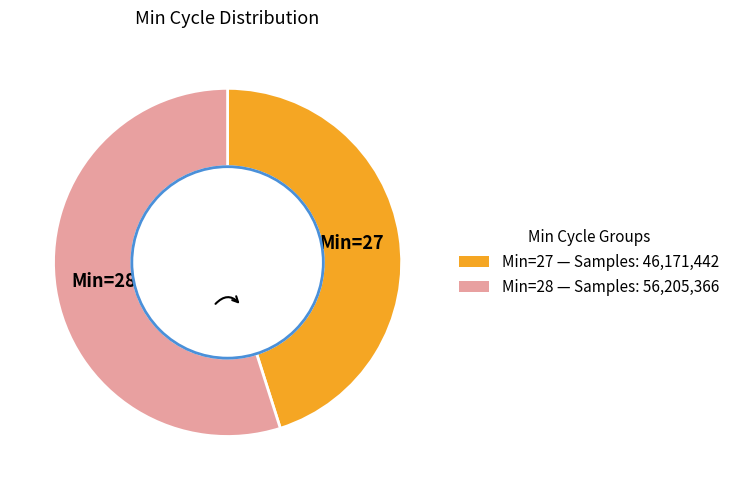

Is there a majority slice in this chart?

Yes